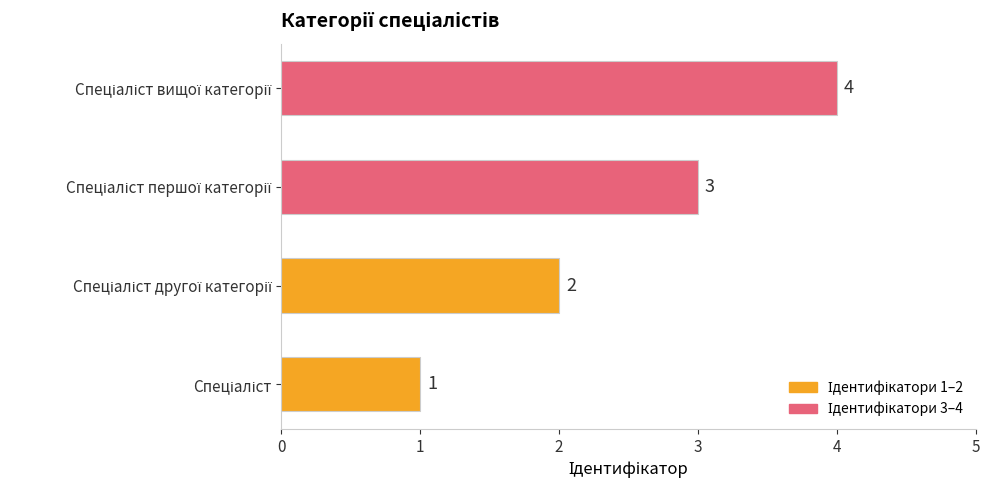

How many values are below 3?

2